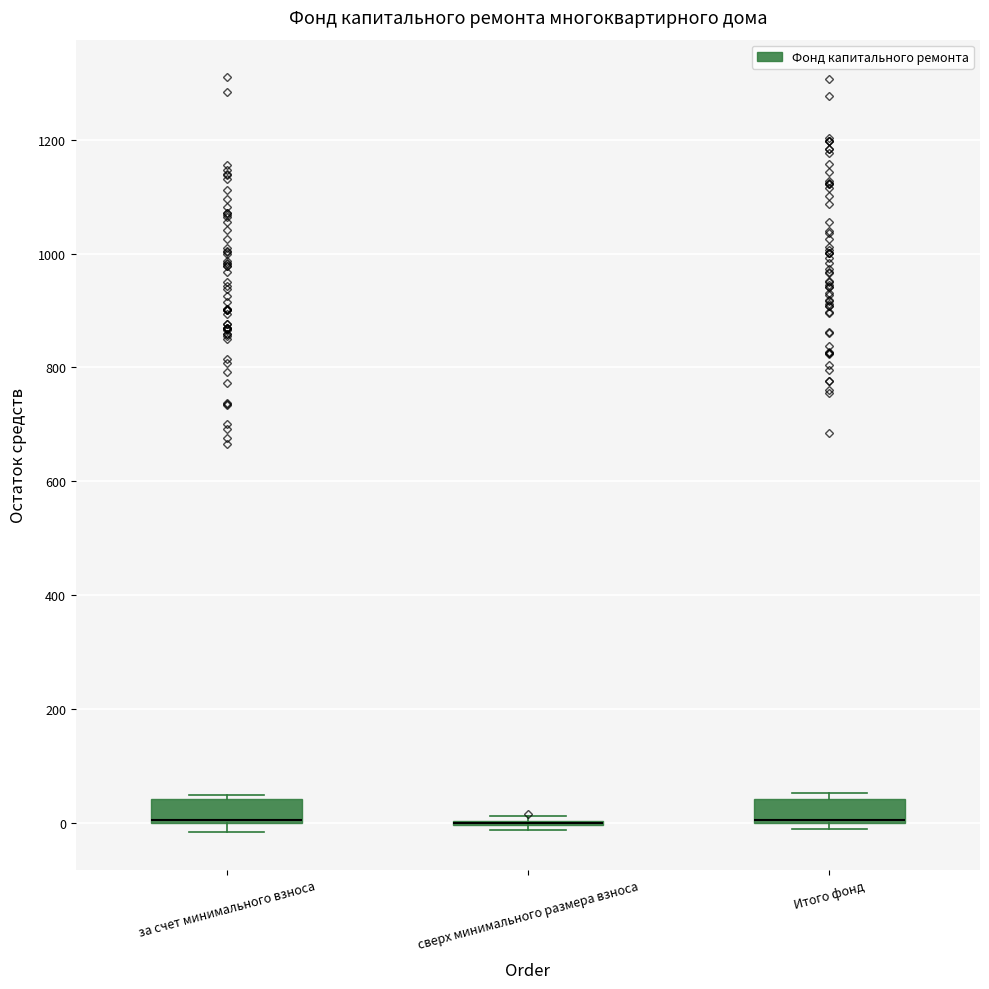

Reading left to right, read every box against the y-axis: the position of its median line, the range the box covers, and the ends of its whiskers. The values are not printed on the chart, so give them approximately, as read against the axis.

за счет минимального взноса: median 0 (drawn on the box's lower edge), box 0 to 40, whiskers -20 to 40 (just above the box's upper edge)
сверх минимального размера взноса: box collapsed to a line at 0, whiskers -20 to 20
Итого фонд: median 0 (drawn on the box's lower edge), box 0 to 40, whiskers -20 to 60